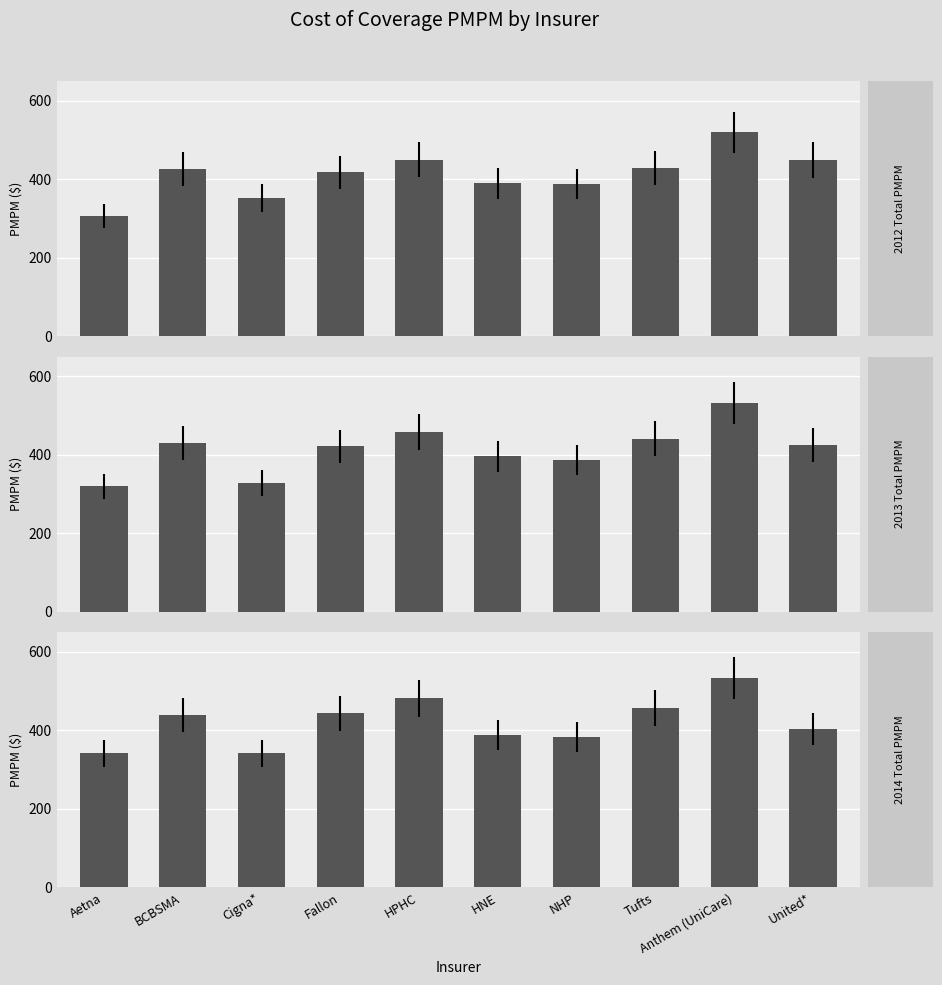

Reading right to left, extract all data points from this chart.

2012 Total PMPM: 448.9	519.5	428.9	387.6	389.1	449.7	417.5	352.5	426.3	306.9
2013 Total PMPM: 424.4	531.4	440.9	386.0	395.5	458.6	421.5	328.9	429.9	319.0
2014 Total PMPM: 403.5	534.2	457.4	382.7	387.3	481.2	442.8	341.1	438.5	341.0